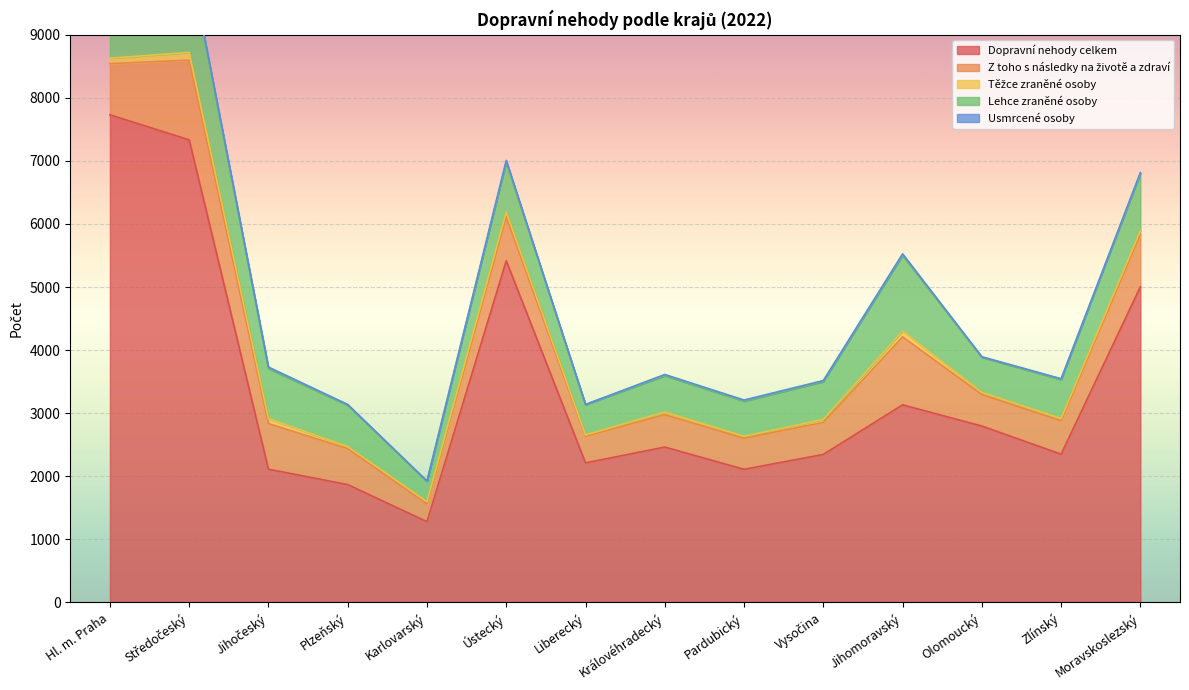

At how many categories does at least one series exceed 5799?

2